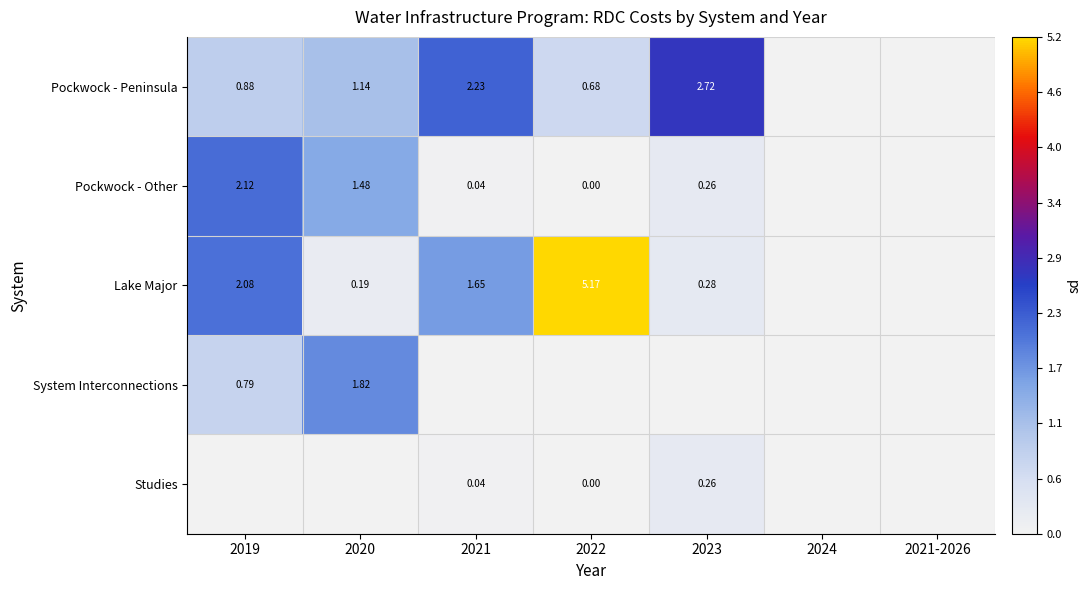

True or false: Lake Major has a value of 0.0 at 2020.

False